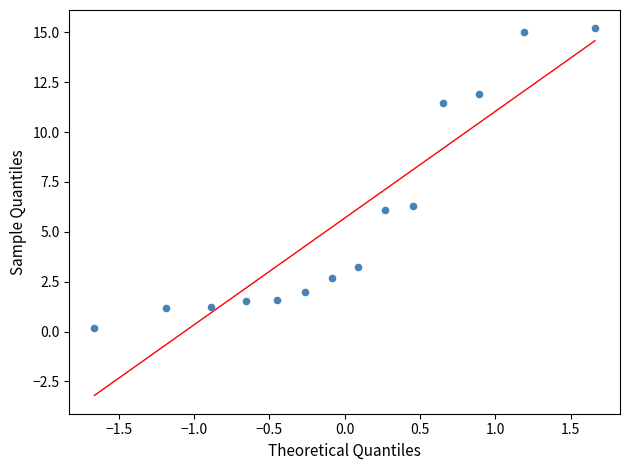

What is the range of X values (max minus min)?

3.3